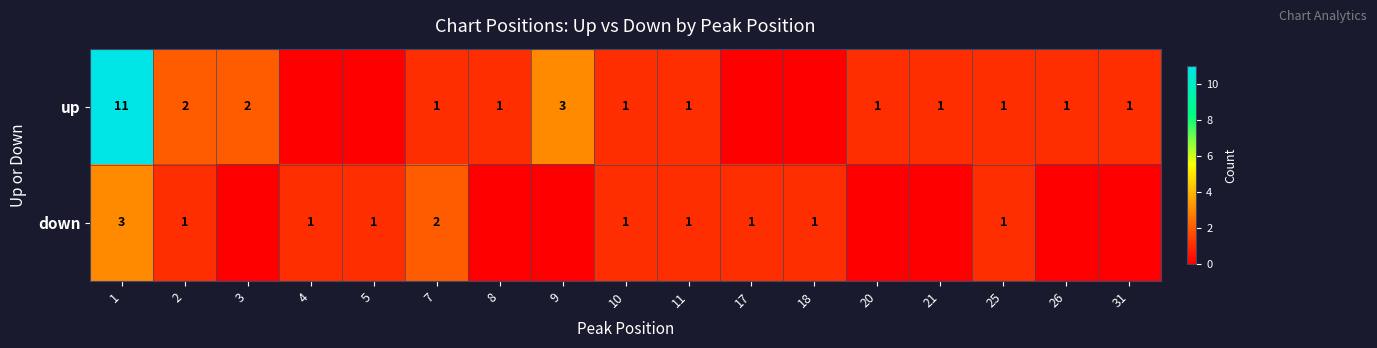

What is the total value across all series at 1?

14